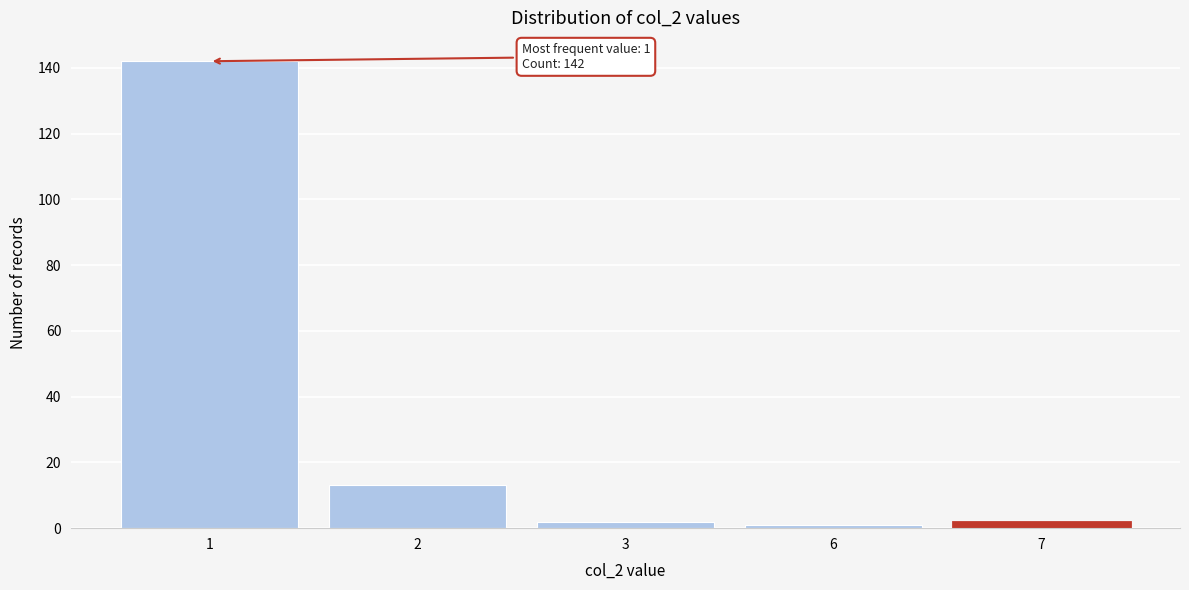

Reading left to right, list all the values displayed in this chart.

1=142	2=13	3=2	6=1	7=2